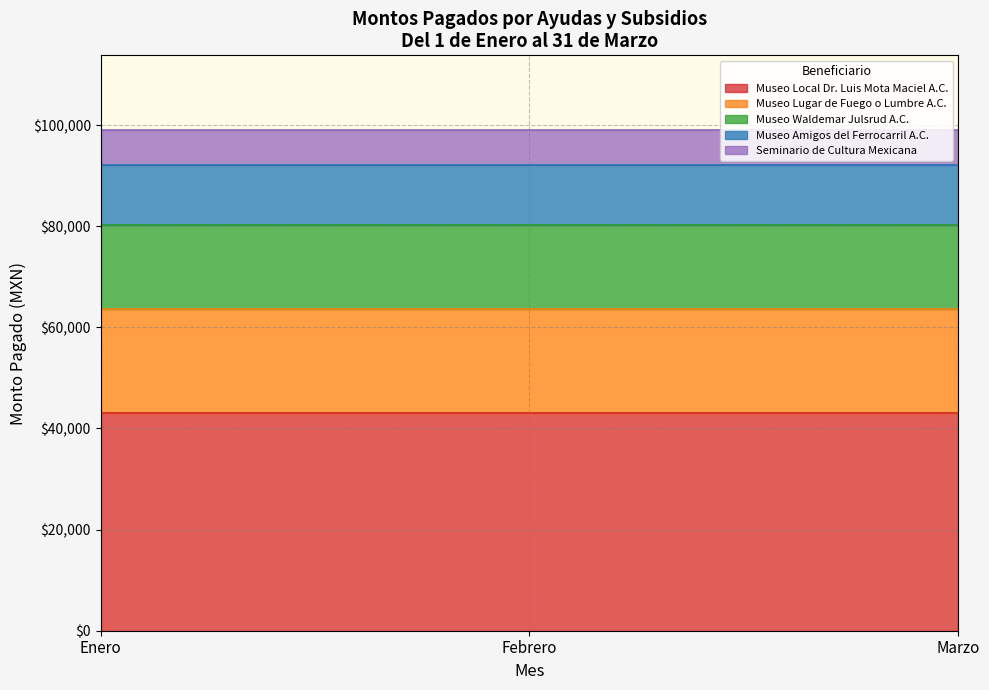

What is the label of the 3rd point from the left?

Marzo